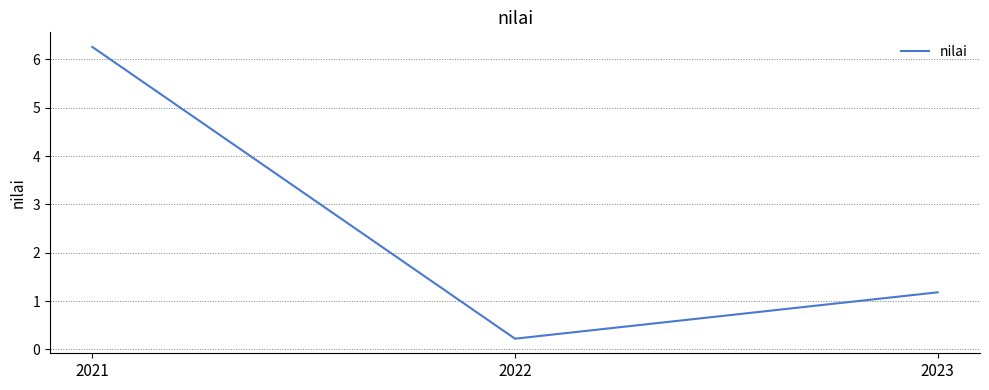

The value at 2022 is 0.2. True or false?

True